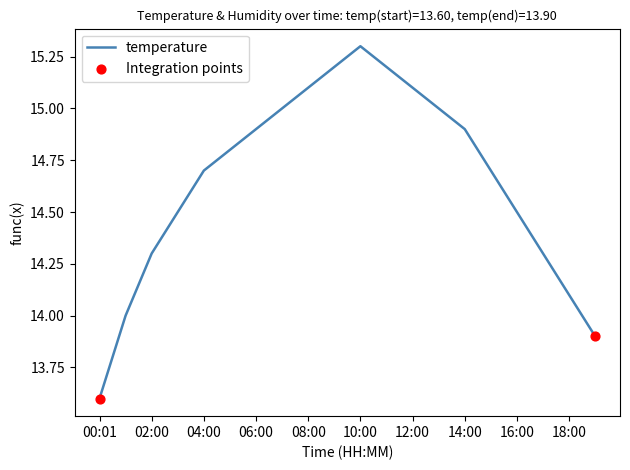

What is the difference between the maximum and minimum values?

1.7